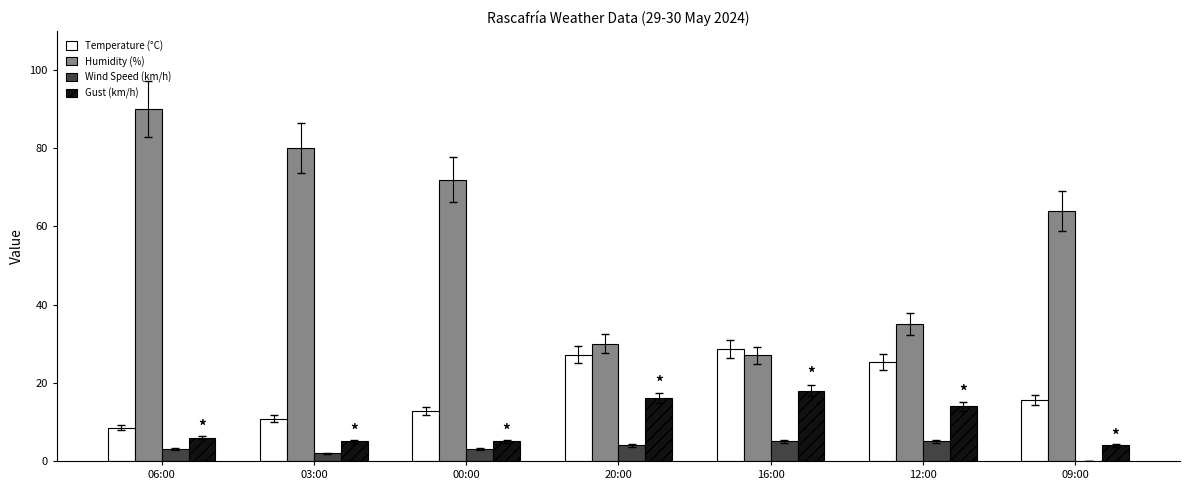

Between 06:00 and 00:00, which series saw the biggest shift?

Humidity (%)